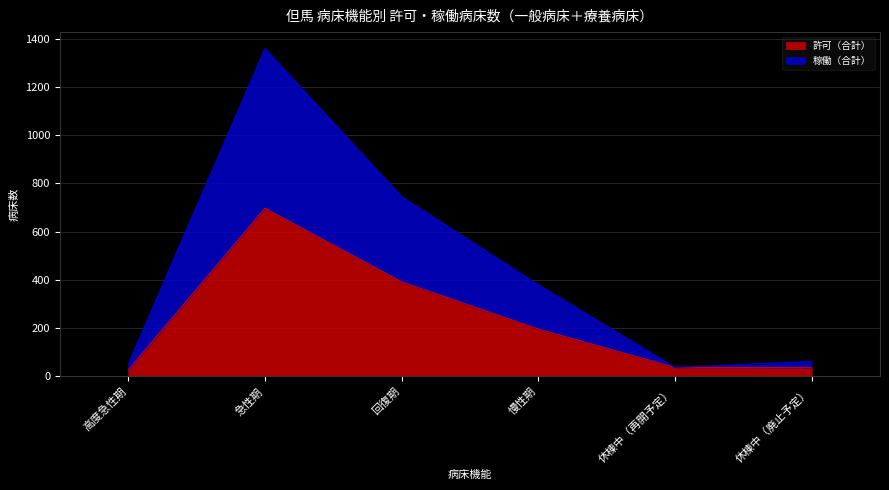

Is the value of 許可（合計） at 休棟中（廃止予定） greater than the value of 稼働（合計） at 慢性期?

No